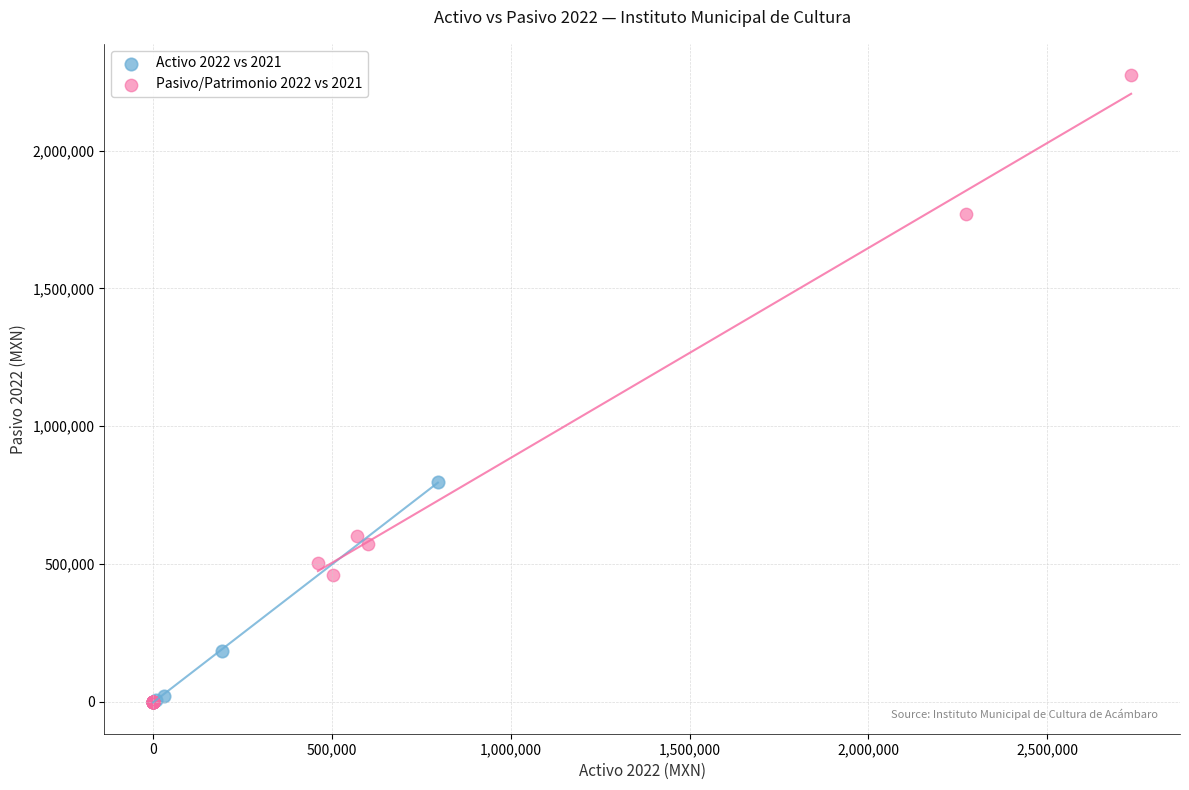

Which series contains the highest Y value?

Pasivo/Patrimonio 2022 vs 2021